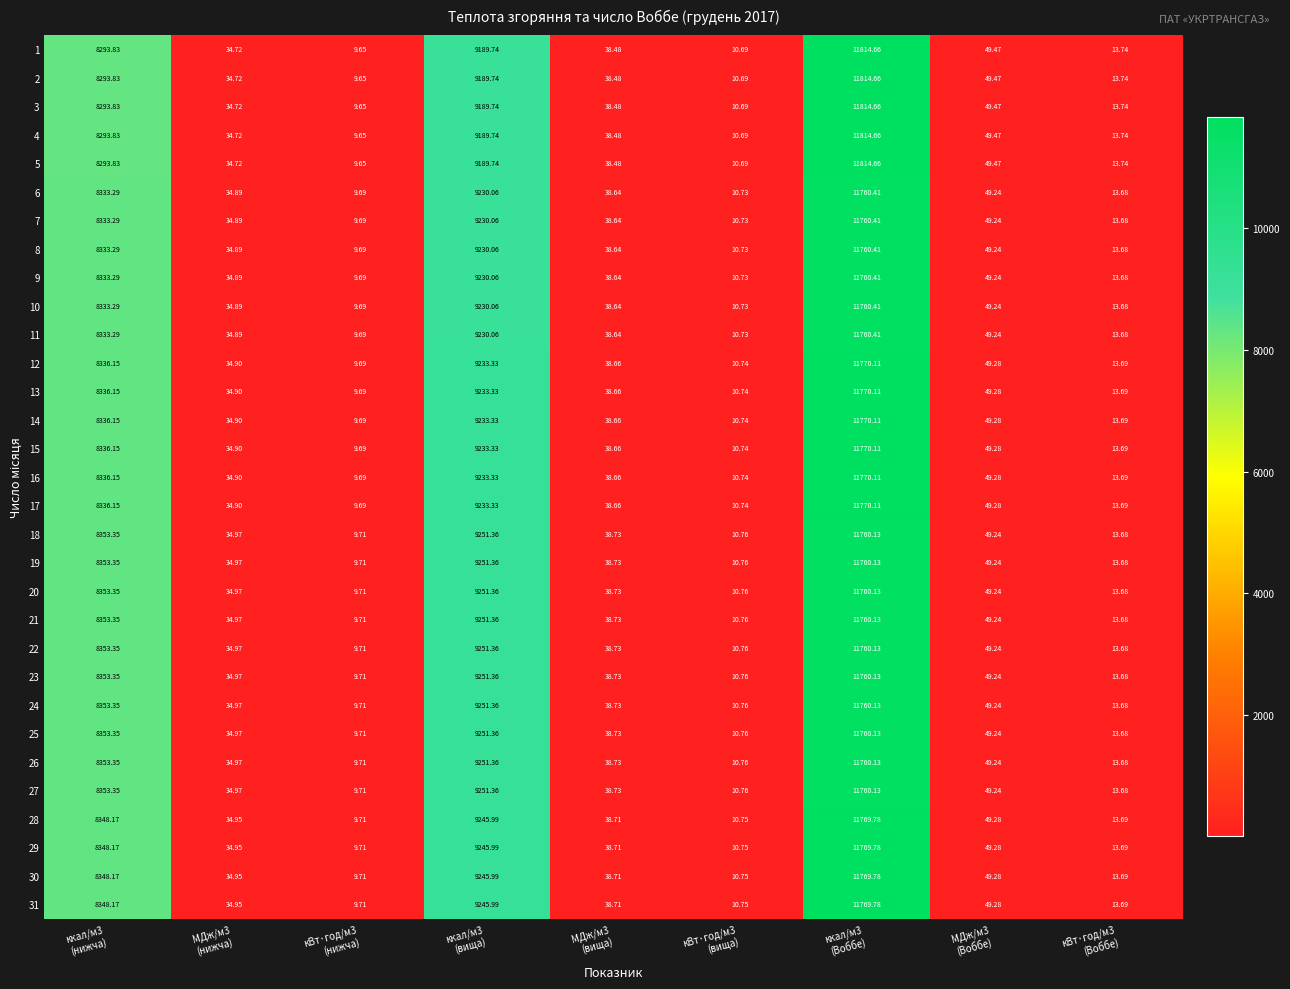

How many values in the 26 series exceed 38?

5